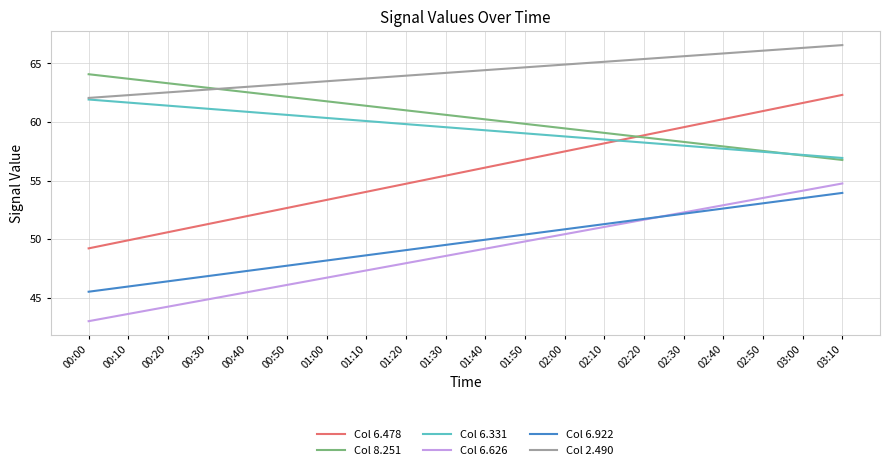

List the labels in order of Col 8.251 value, smallest first.

03:10, 03:00, 02:50, 02:40, 02:30, 02:20, 02:10, 02:00, 01:50, 01:40, 01:30, 01:20, 01:10, 01:00, 00:50, 00:40, 00:30, 00:20, 00:10, 00:00